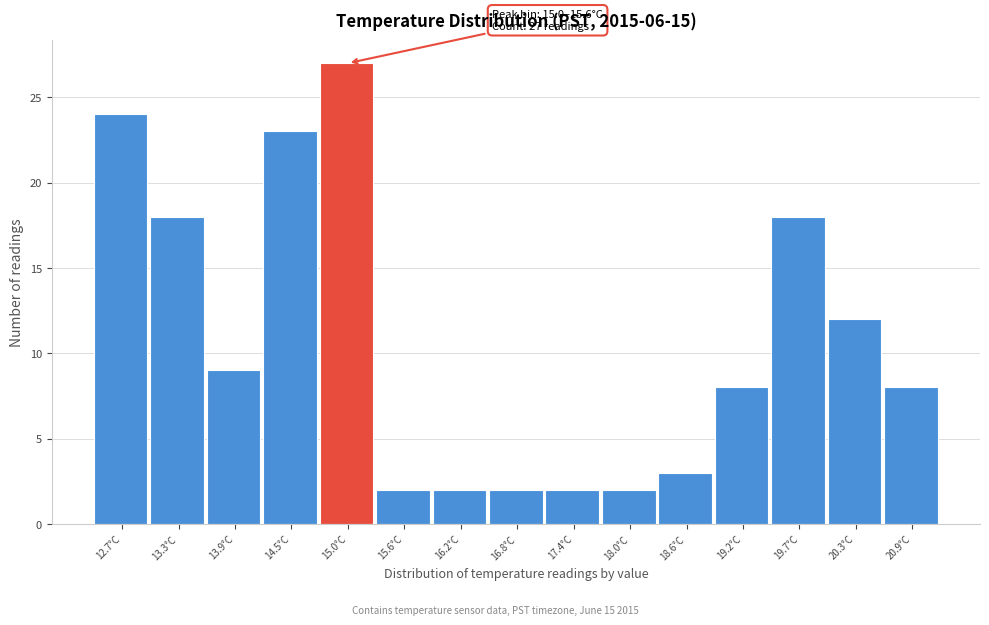

Reading right to left, what are all the values shown in this chart?

20.9°C=8	20.3°C=12	19.7°C=18	19.2°C=8	18.6°C=3	18.0°C=2	17.4°C=2	16.8°C=2	16.2°C=2	15.6°C=2	15.0°C=27	14.5°C=23	13.9°C=9	13.3°C=18	12.7°C=24